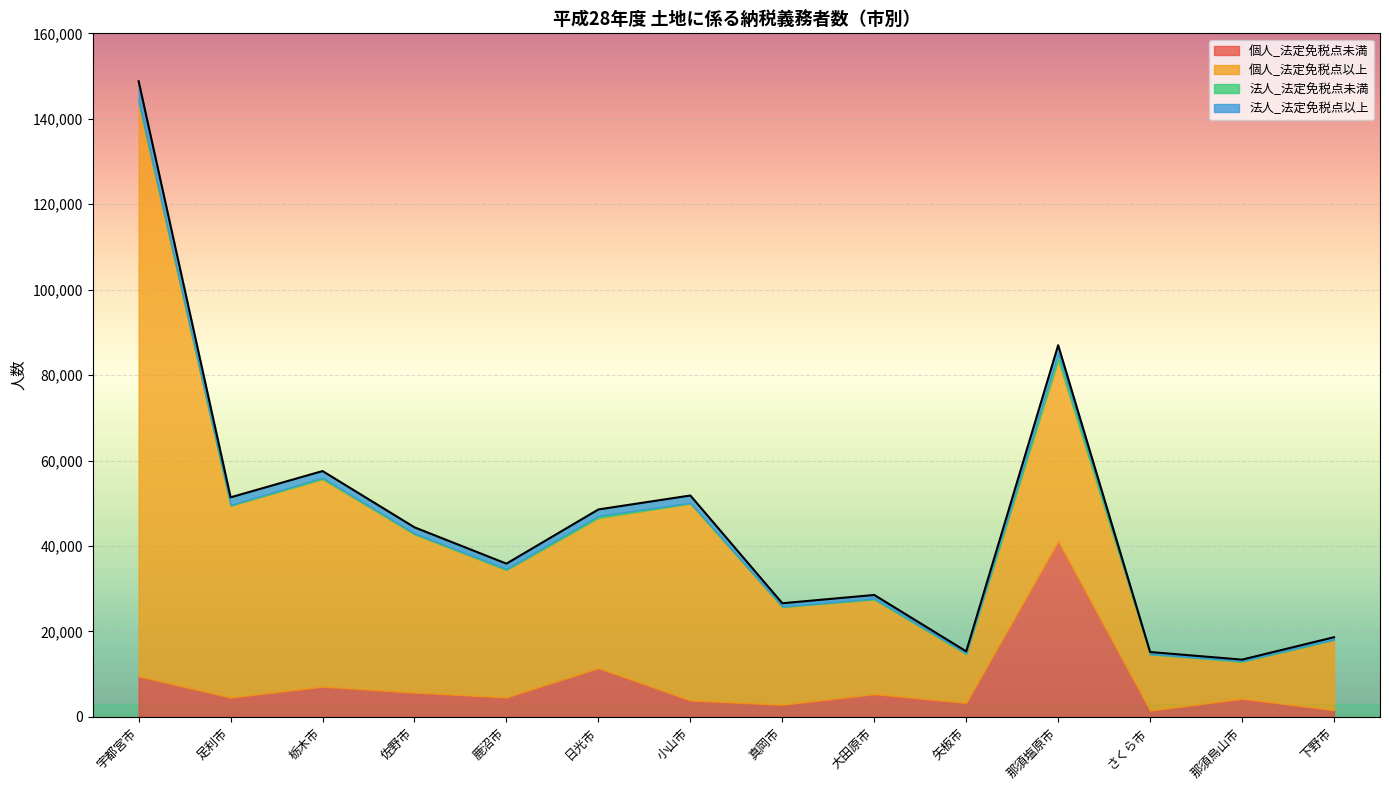

What is the average value of the 個人_法定免税点未満 series?

7602